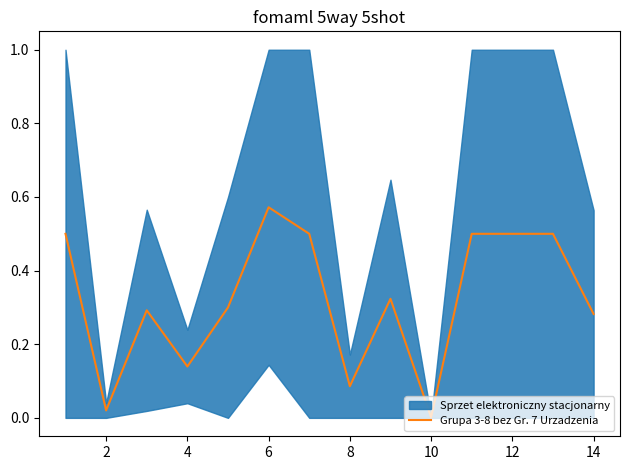

Reading left to right, what are all the values shown in this chart?

0.5	0.0	0.3	0.1	0.3	0.6	0.5	0.1	0.3	0.0	0.5	0.5	0.5	0.3